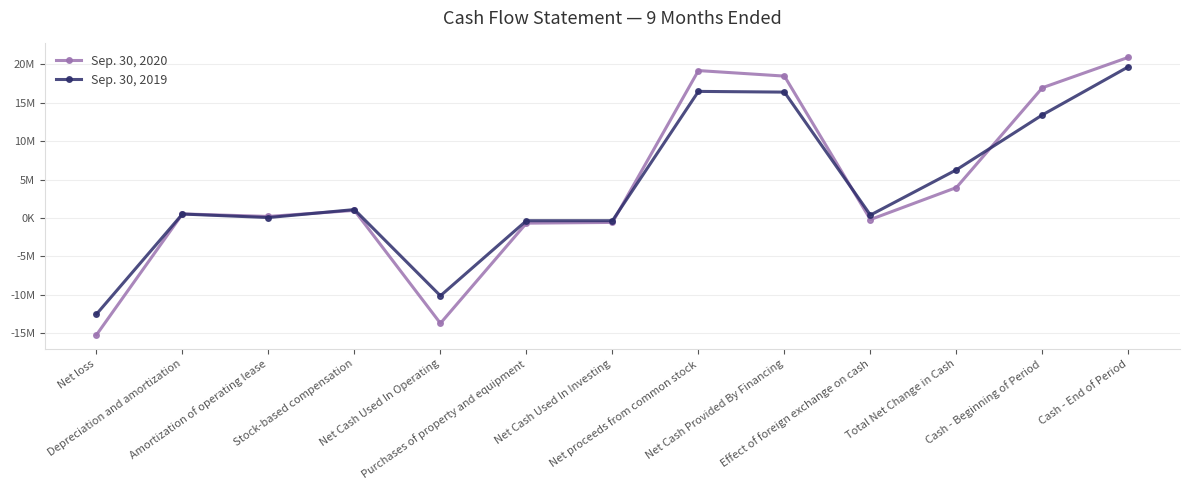

What is the difference between the highest and lowest values at Depreciation and amortization?

15414